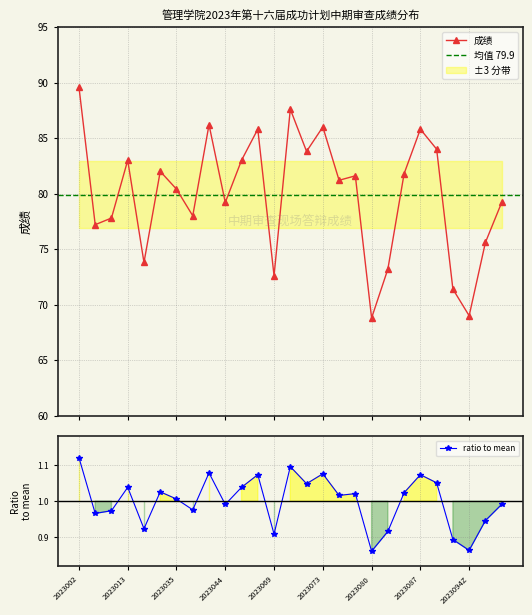

How many interior local valleys (lower than both neighbors) does the data have?

9